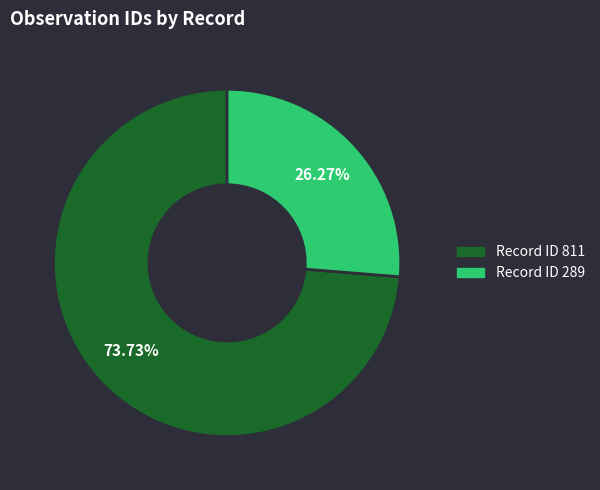

Is there any slice that represents more than half of the pie?

Yes